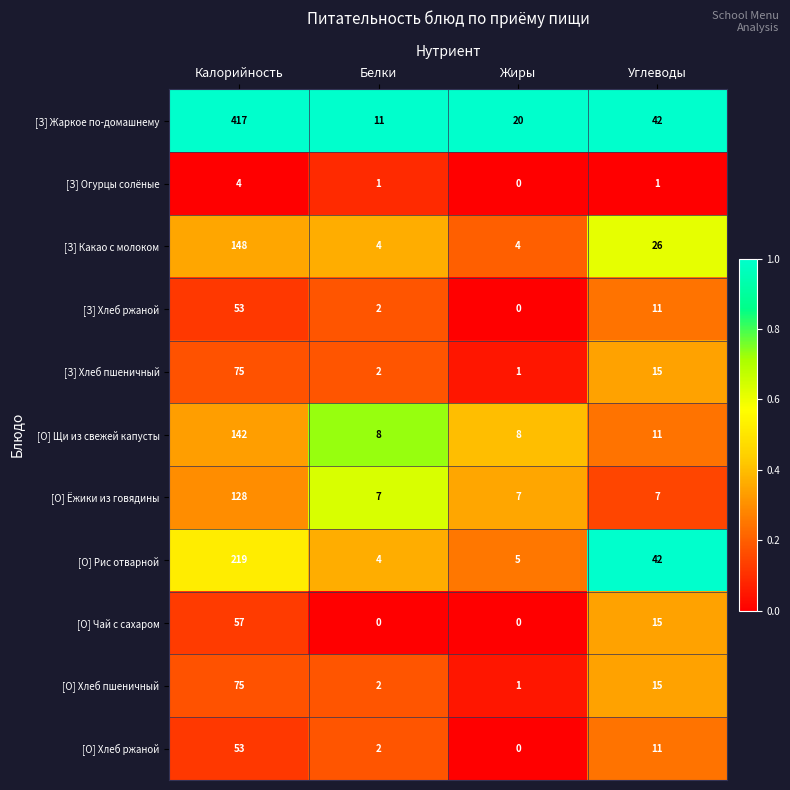

True or false: [З] Какао с молоком has a value of 26 at Углеводы.

True